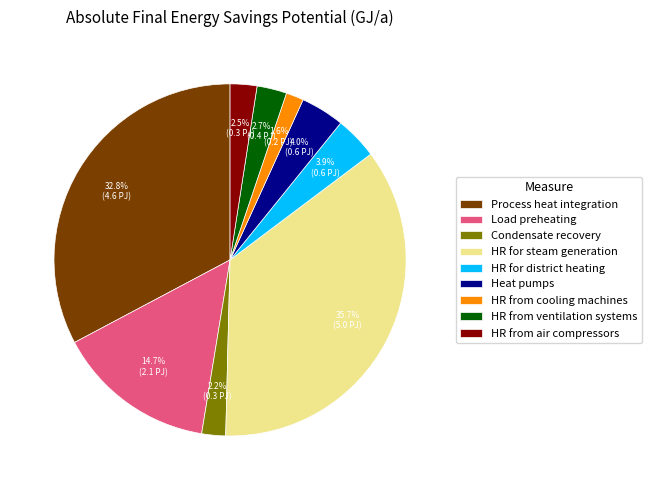

Is HR from cooling machines the majority of the pie?

No